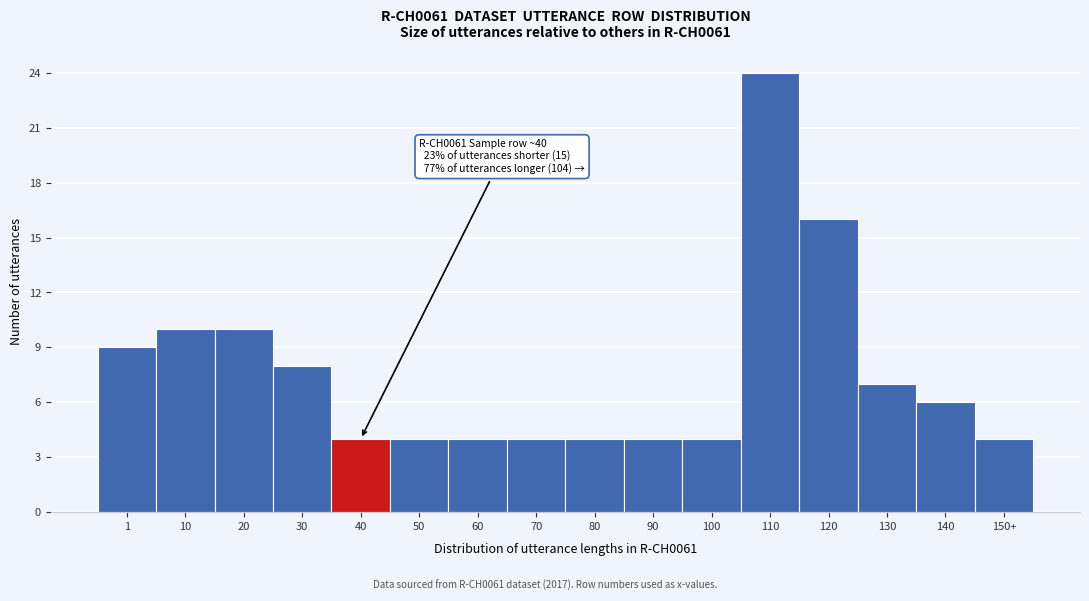

Reading right to left, what are all the values shown in this chart?

4	6	7	16	24	4	4	4	4	4	4	4	8	10	10	9